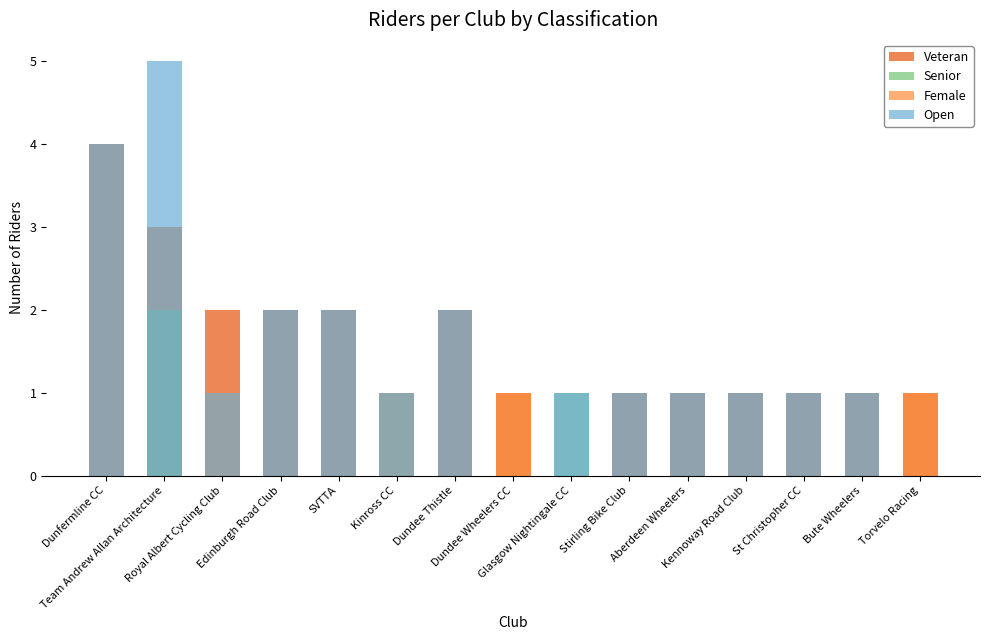

Rank the categories by Senior value from highest to lowest.

Team Andrew Allan Architecture, Kinross CC, Glasgow Nightingale CC, Dunfermline CC, Royal Albert Cycling Club, Edinburgh Road Club, SVTTA, Dundee Thistle, Dundee Wheelers CC, Stirling Bike Club, Aberdeen Wheelers, Kennoway Road Club, St Christopher CC, Bute Wheelers, Torvelo Racing